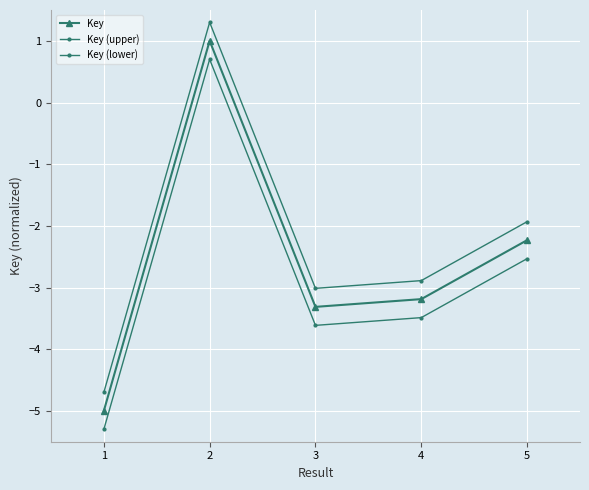

True or false: Key (upper) and Key (lower) intersect in this chart.

False